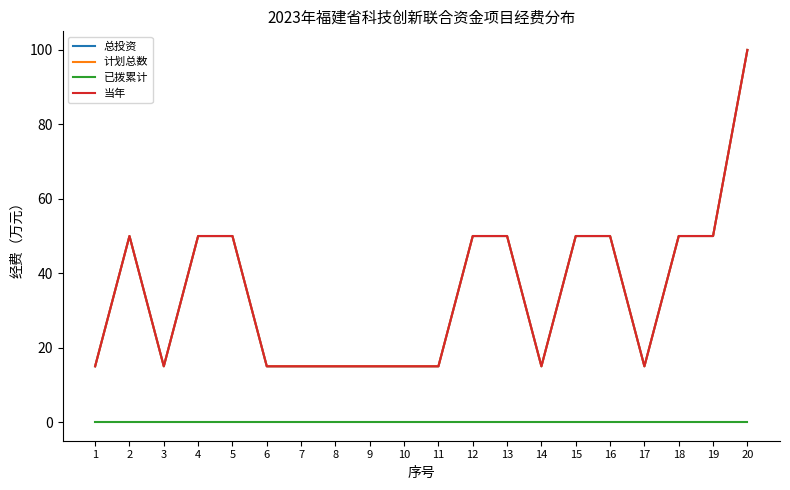

The 当年 series shows 176 at 20. True or false?

False